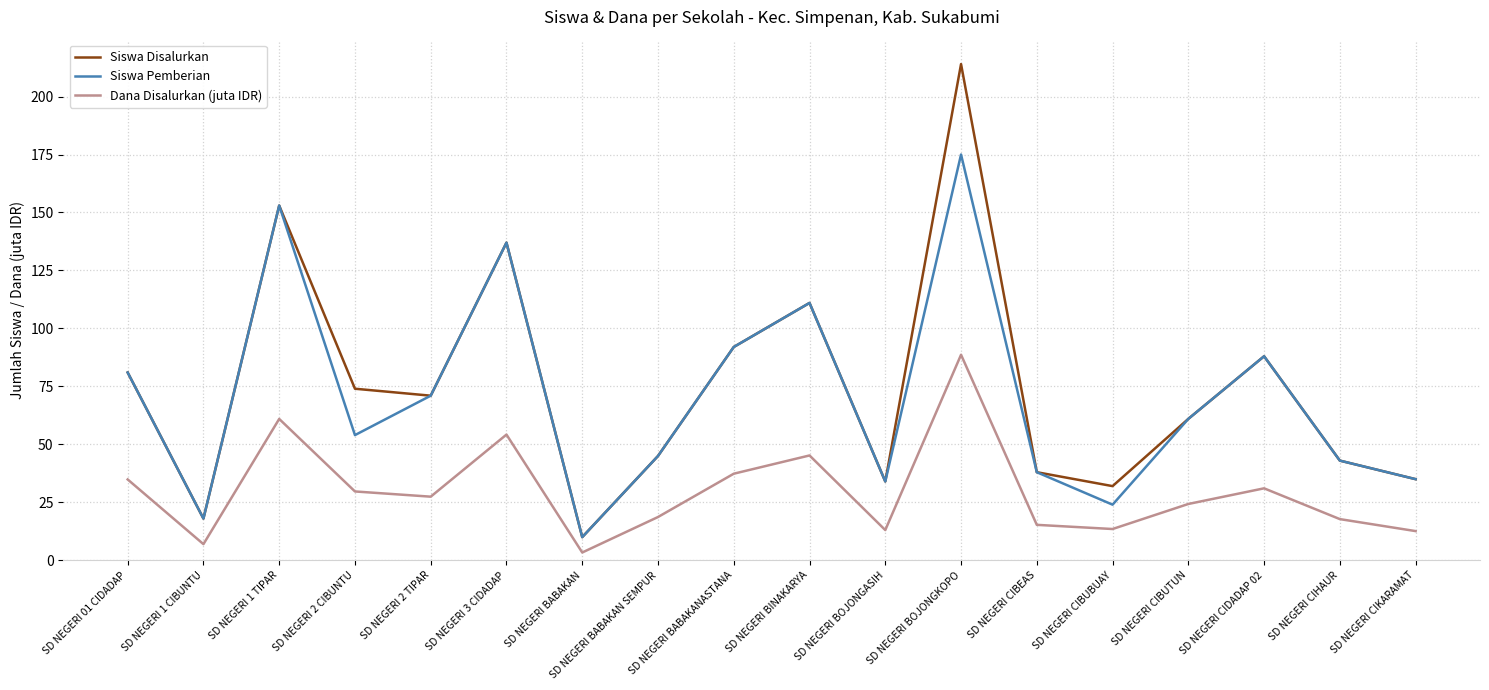

Is the value of Siswa Pemberian at SD NEGERI 2 CIBUNTU greater than the value of Siswa Disalurkan at SD NEGERI 1 CIBUNTU?

Yes